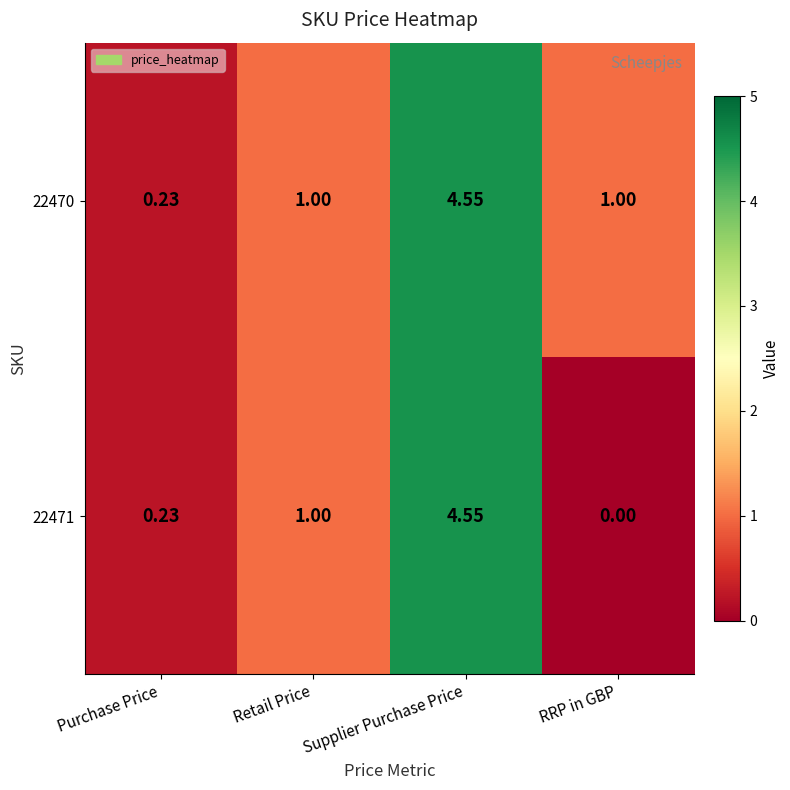

Which series has the largest range (max minus min)?

22471